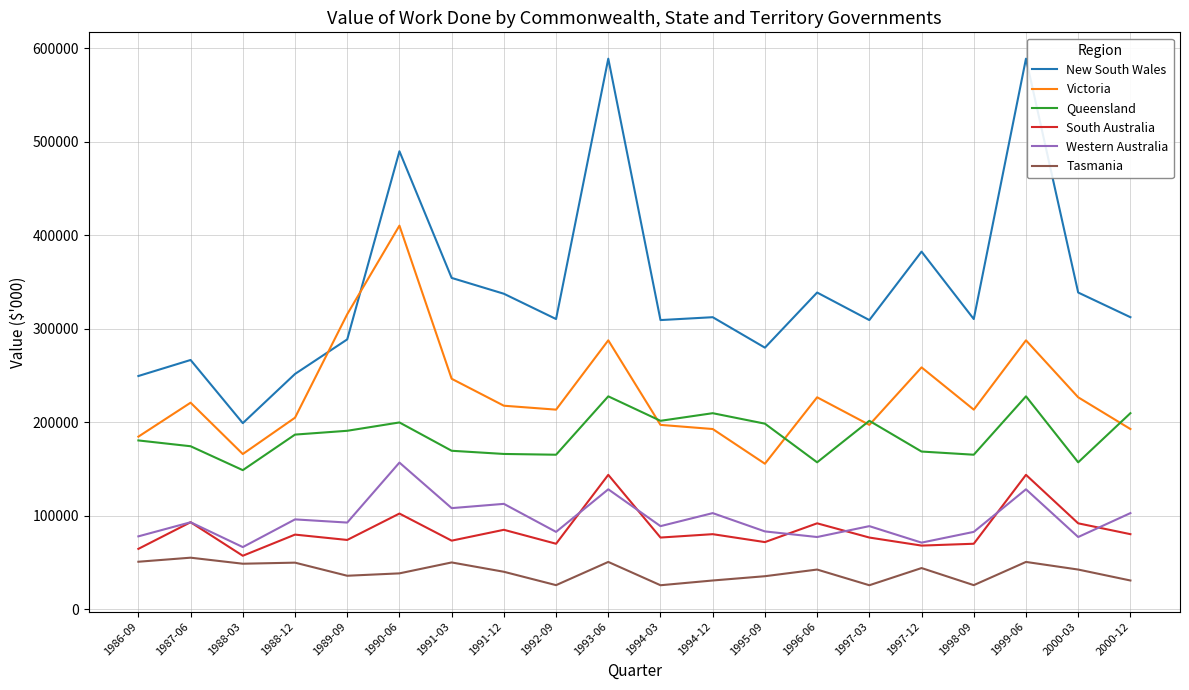

Which series has the largest total across all categories?

New South Wales